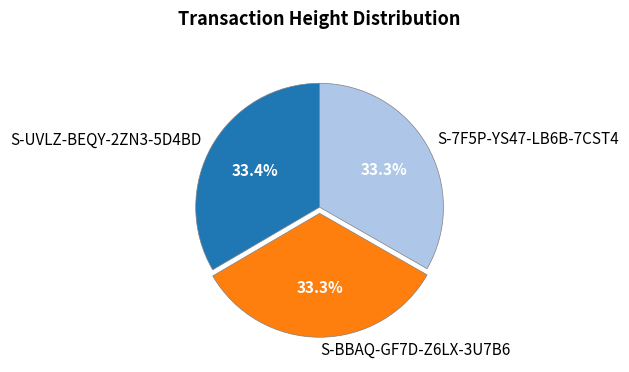

Combined, what portion of the pie is S-BBAQ-GF7D-Z6LX-3U7B6 and S-7F5P-YS47-LB6B-7CST4?

66.6%